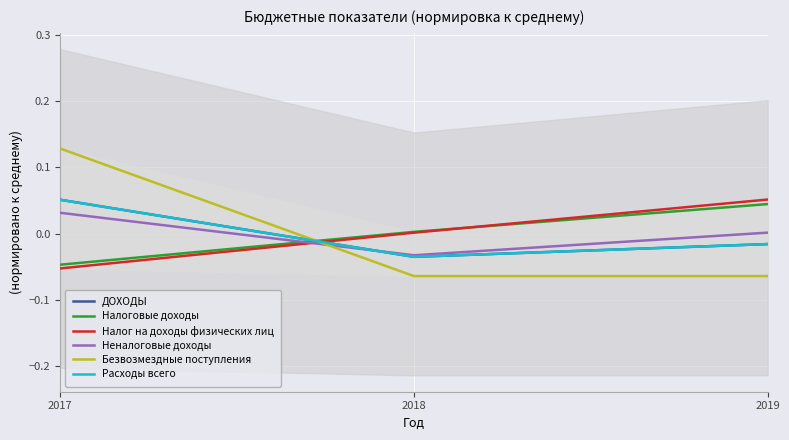

List the series in order of their peak value, lowest first.

Неналоговые доходы, Налоговые доходы, ДОХОДЫ, Расходы всего, Налог на доходы физических лиц, Безвозмездные поступления